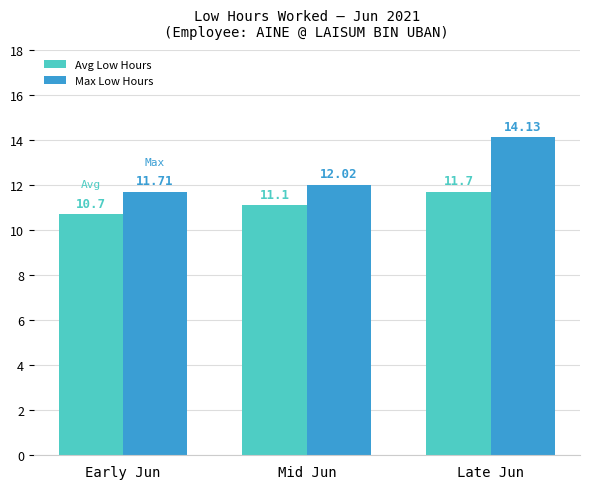

Is it true that Avg Low Hours equals 6.9 at Mid Jun?

False